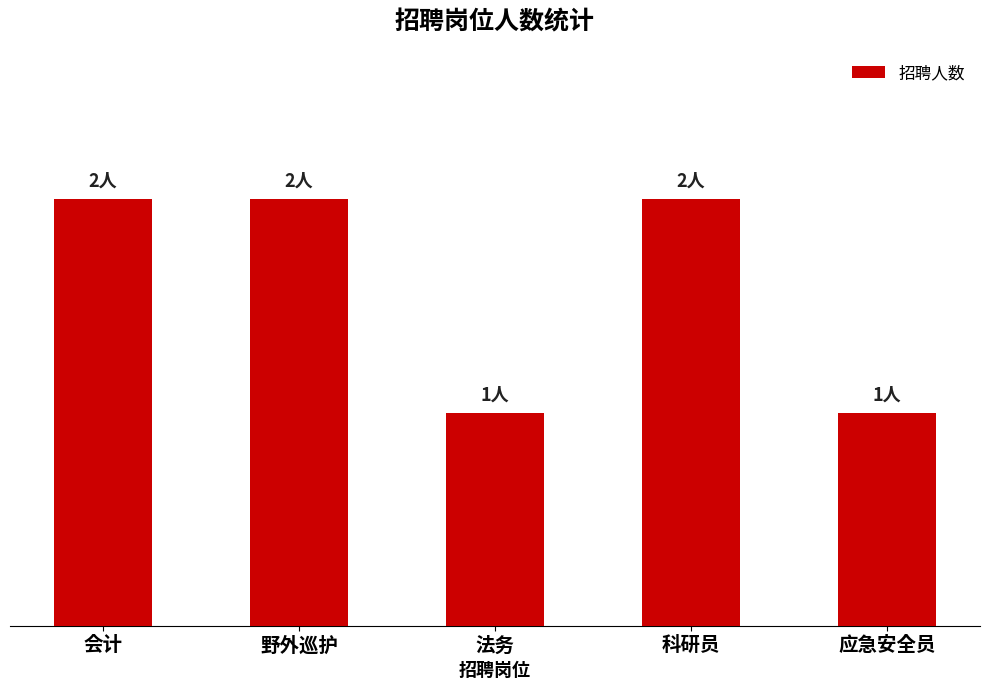

Reading left to right, extract all data points from this chart.

会计=2	野外巡护=2	法务=1	科研员=2	应急安全员=1